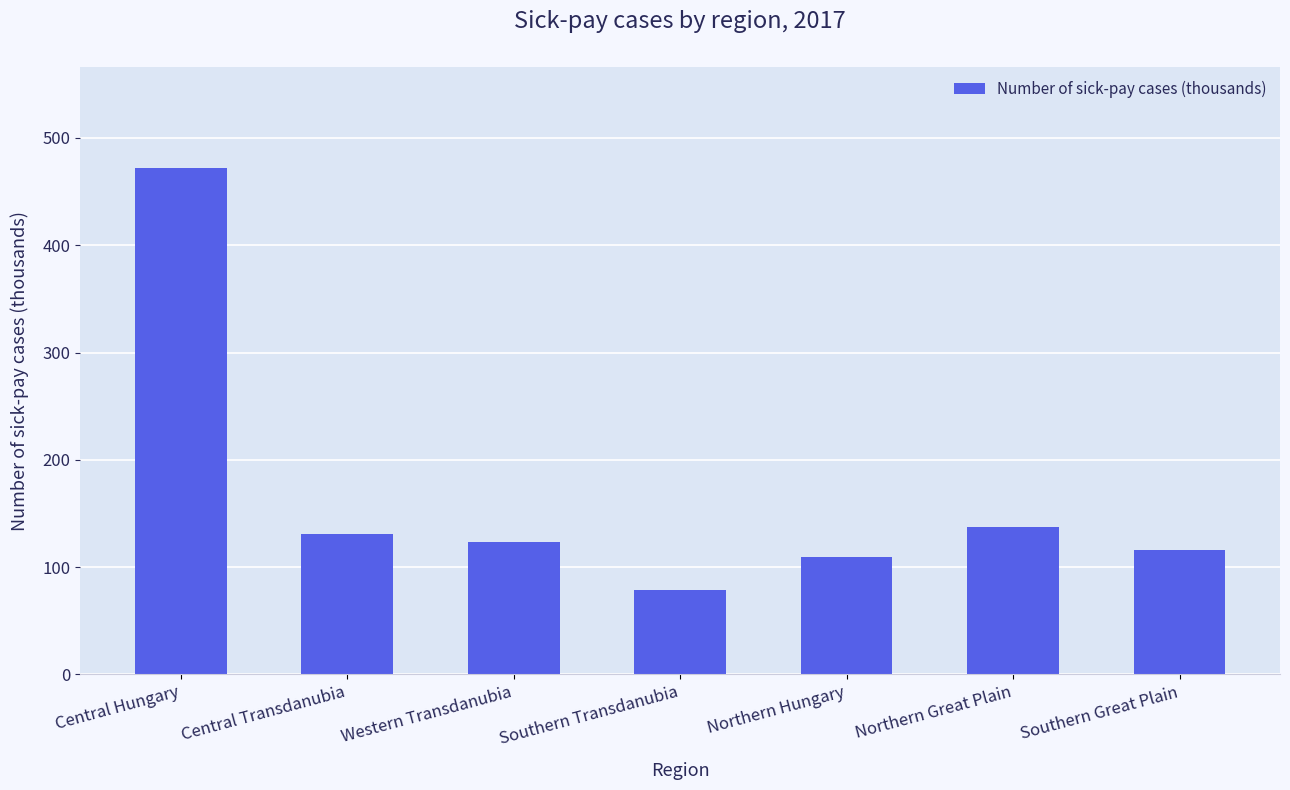

At which label is the value closest to 275?

Northern Great Plain